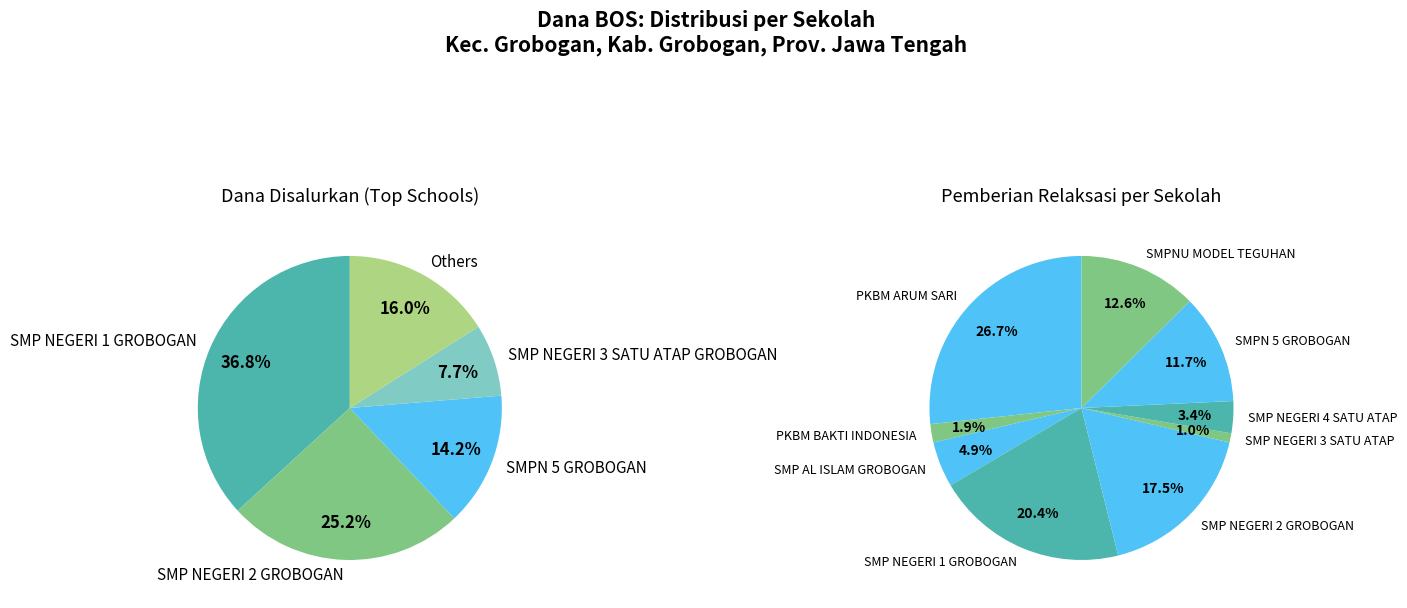

Is there a majority slice in this chart?

No